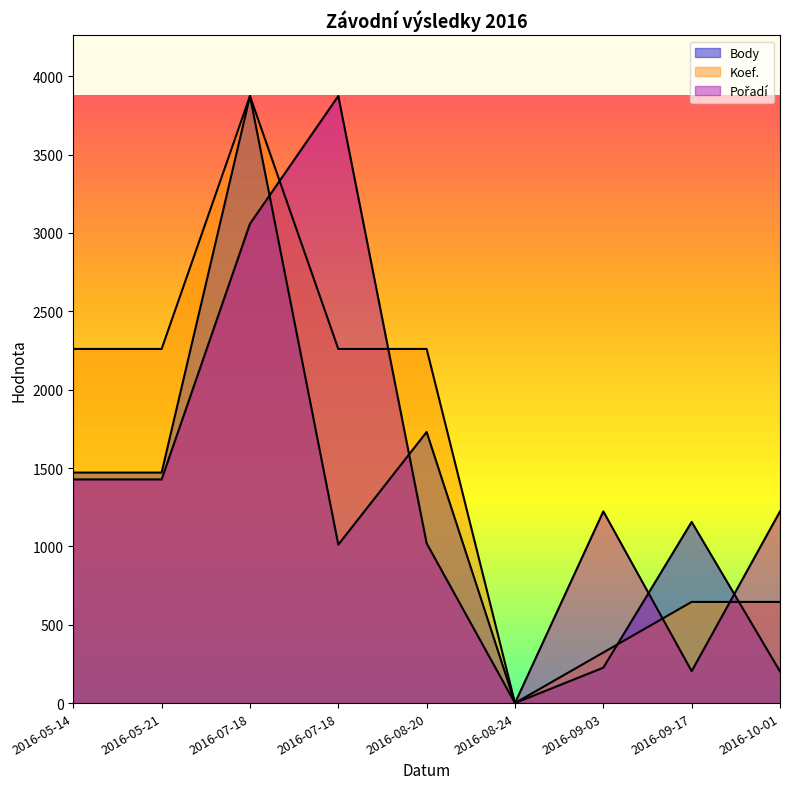

Reading right to left, list all the values displayed in this chart.

Body: 202.0	1156.0	226.0	0.0	1730.0	1011.0	3874.0	1471.0	1471.0
Koef.: 645.7	645.7	322.8	0.0	2259.8	2259.8	3874.0	2259.8	2259.8
Pořadí: 1223.4	203.9	1223.4	0.0	1019.5	3874.0	3058.4	1427.3	1427.3